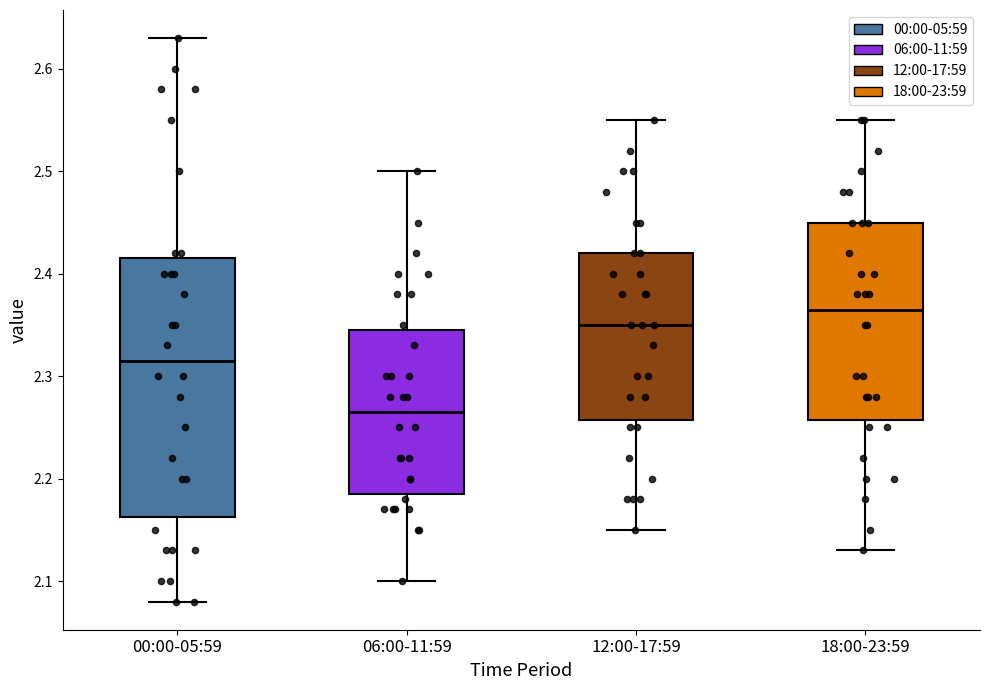

Comparing the boxes themselves (not the whiskers), which one is the tallest?

00:00-05:59